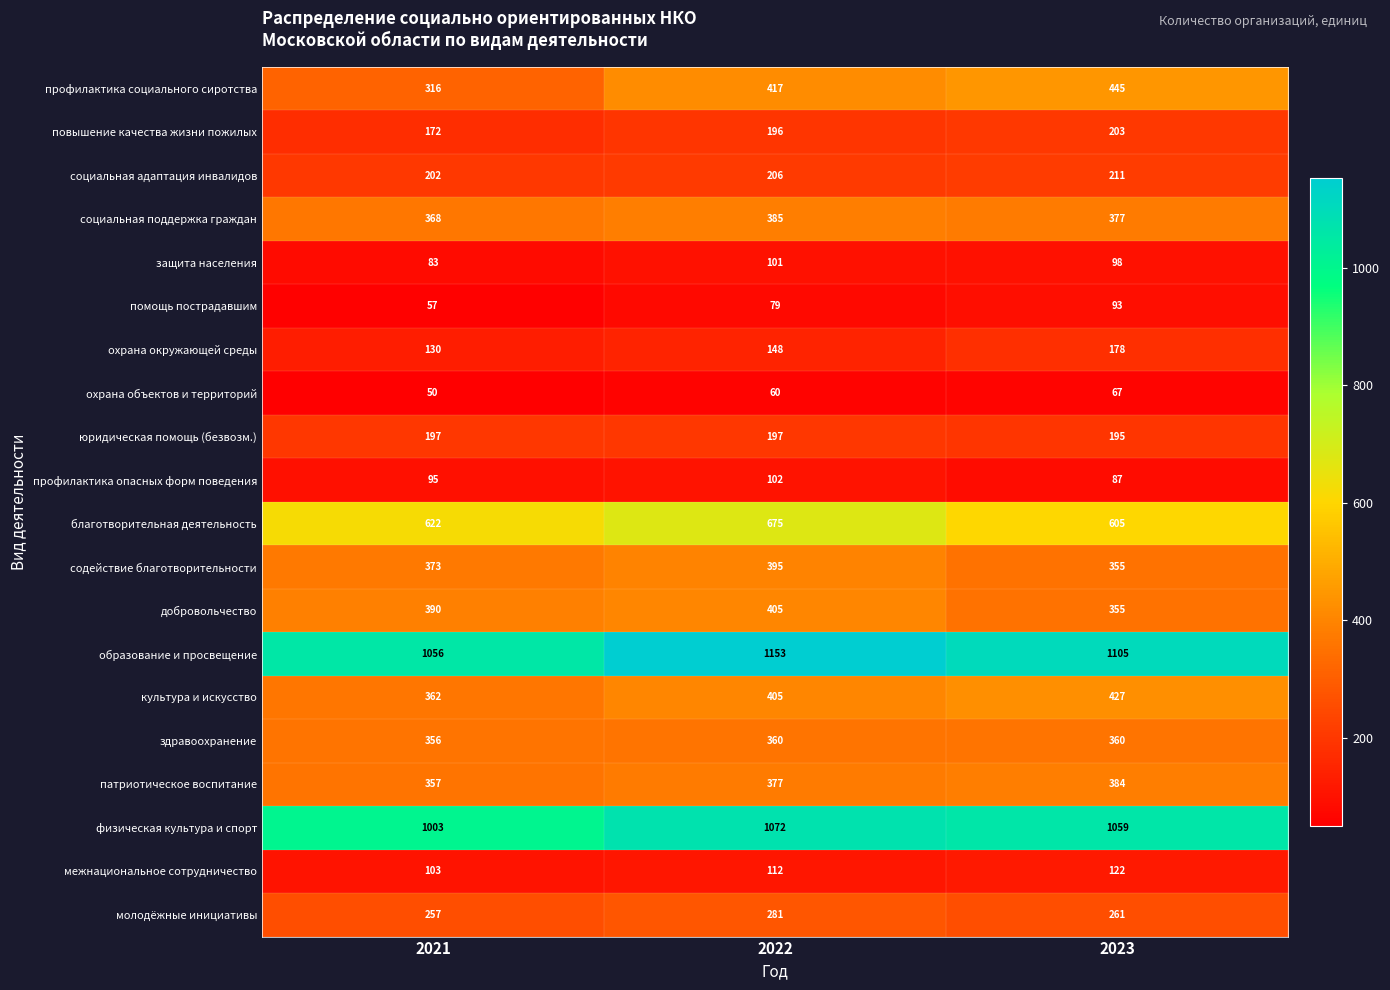

Which series has the largest total across all categories?

образование и просвещение